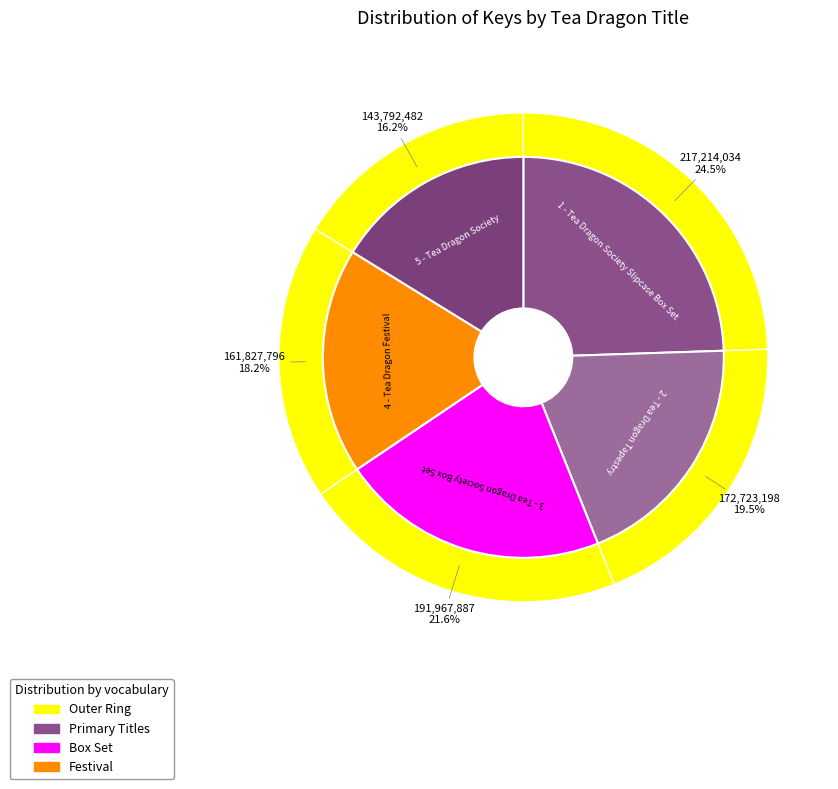

Rank the categories by value from highest to lowest.

1 - Tea Dragon Society Slipcase Box Set, 3 - Tea Dragon Society Box Set, 2 - Tea Dragon Tapestry, 4 - Tea Dragon Festival, 5 - Tea Dragon Society